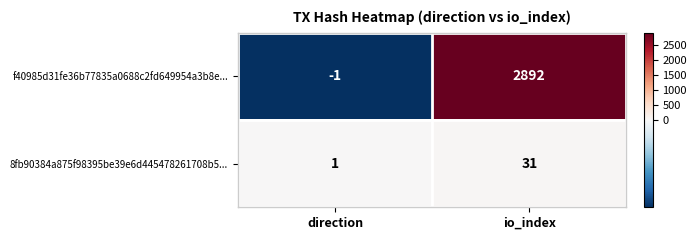

Count the number of data series in this chart.

2